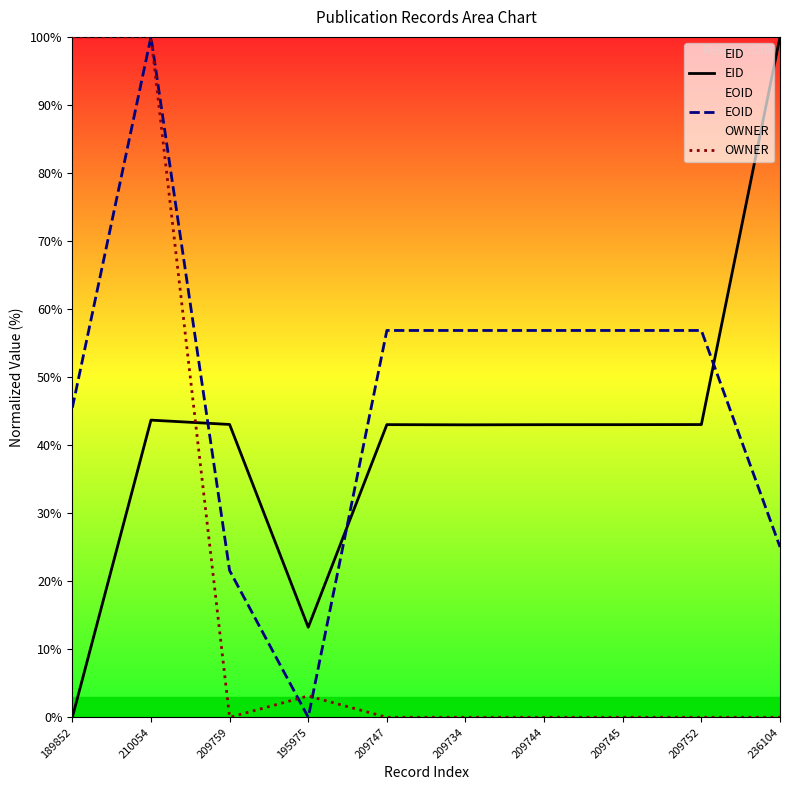

Does the chart have visible grid lines?

No